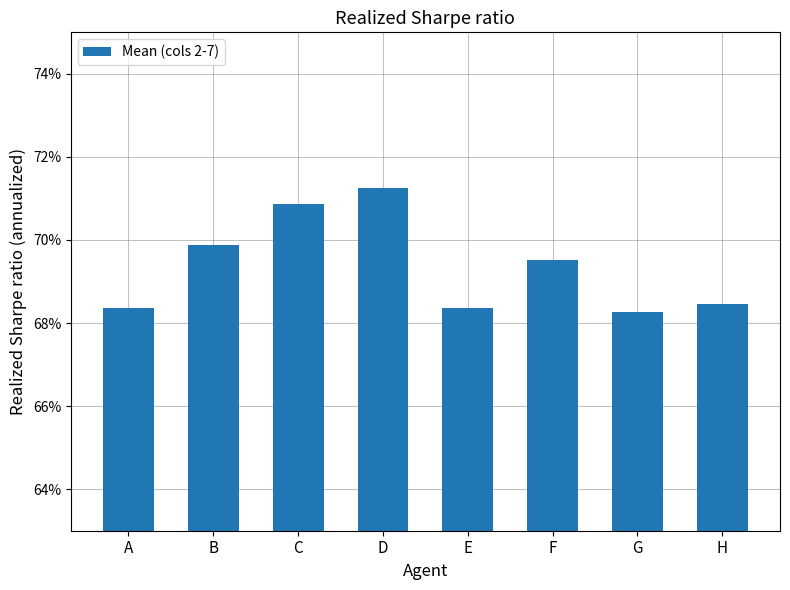

Is it true that the value at C is 0.7?

True